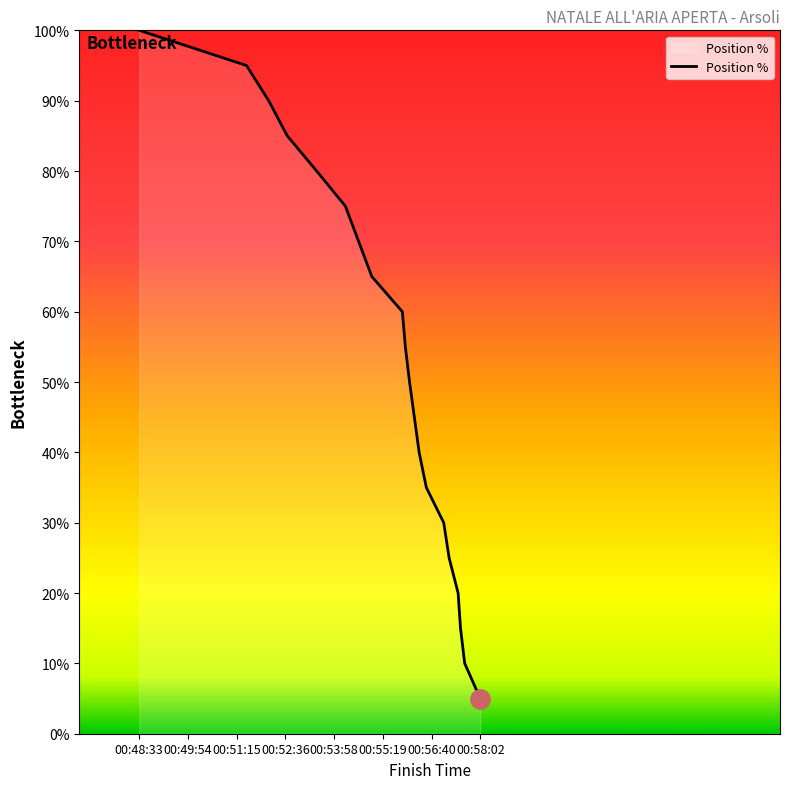

True or false: the data has more than 0 interior local peaks.

False